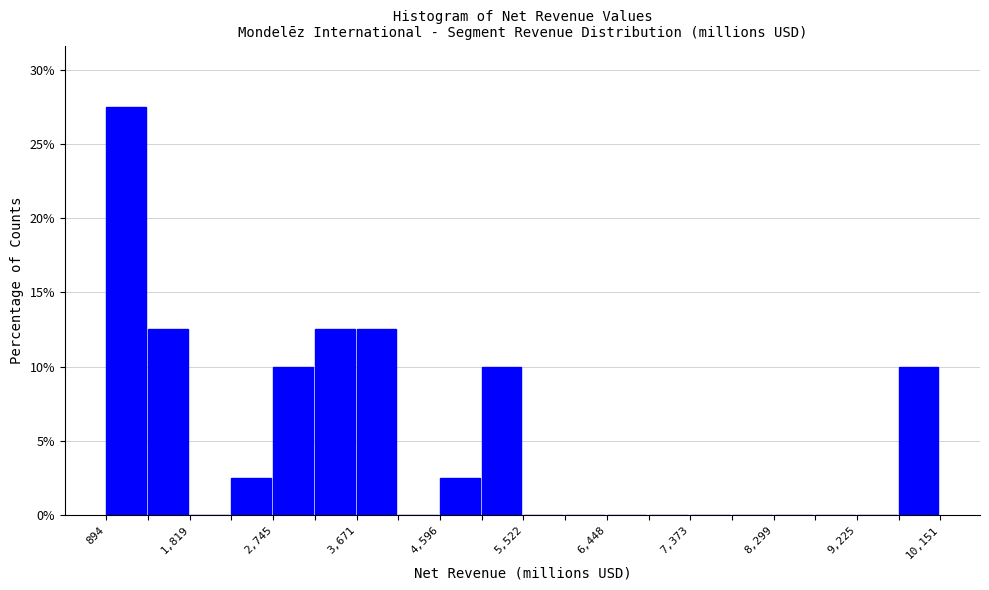

Over which range of the x-axis is the bar tallest?

900 to 1400